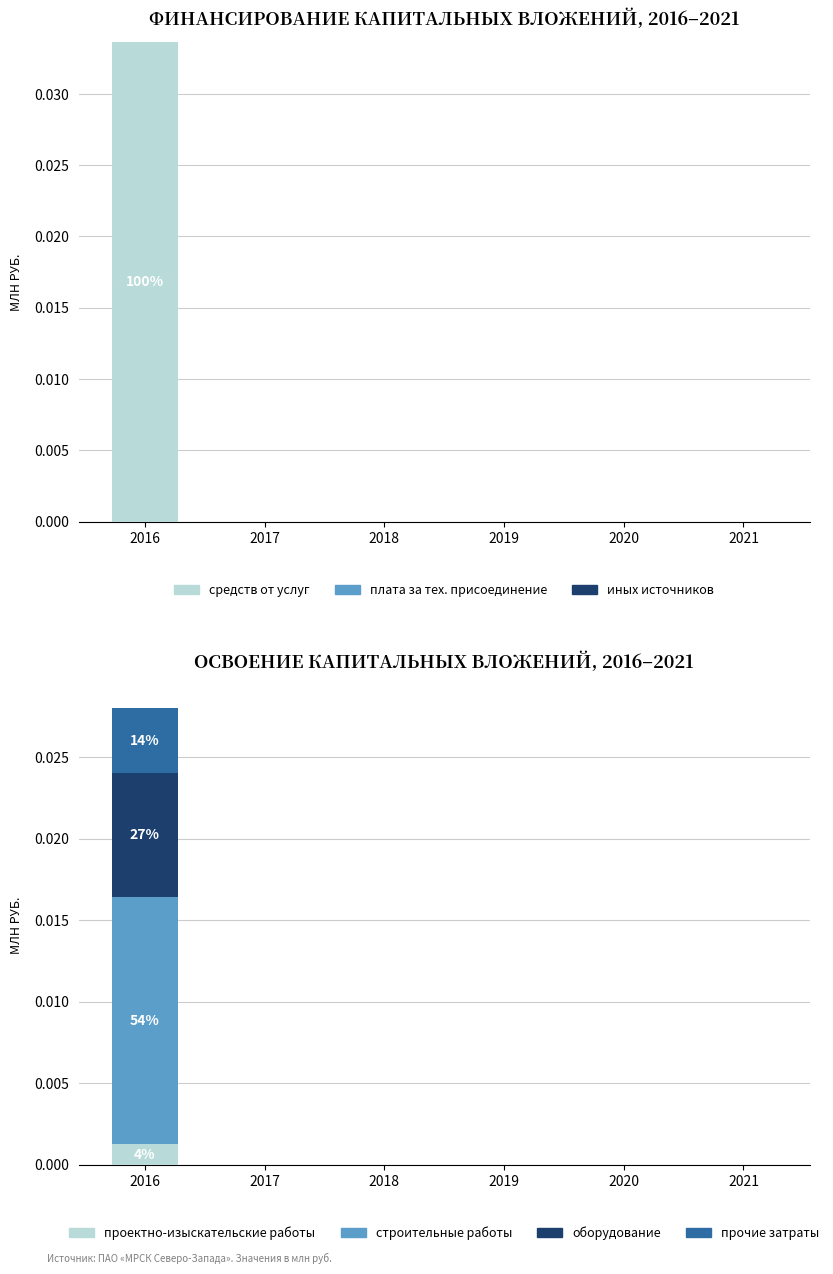

The value of проектно-изыскательские работы at 2016 is 0.0. True or false?

True